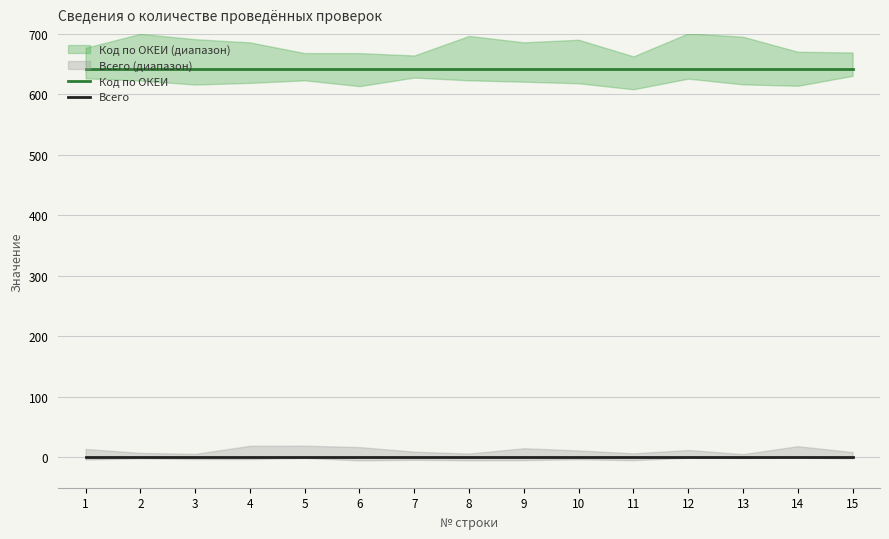

Rank the series by their maximum value, from highest to lowest.

Код по ОКЕИ, Всего